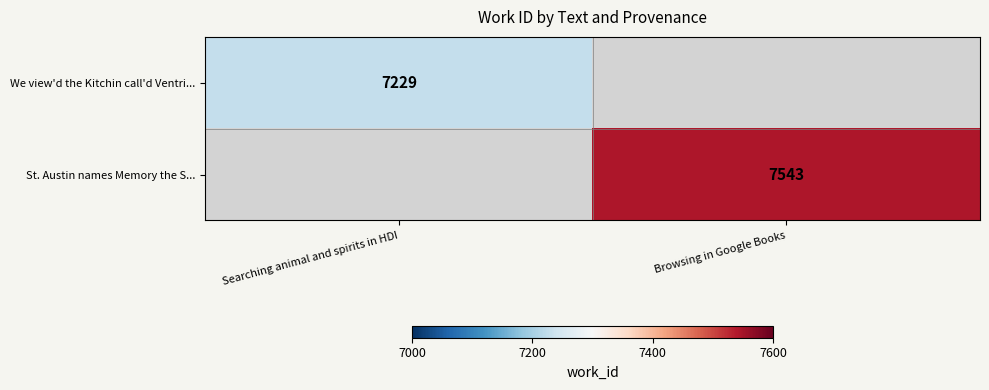

Is the value of We view'd the Kitchin call'd Ventri... at Searching animal and spirits in HDI greater than the value of St. Austin names Memory the S... at Browsing in Google Books?

No